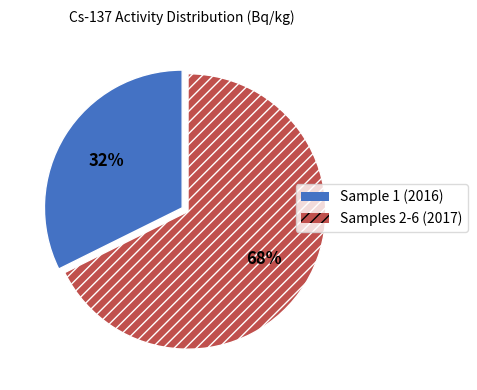

What percentage is the Sample 1 (2016) slice, to the nearest percent?

32%